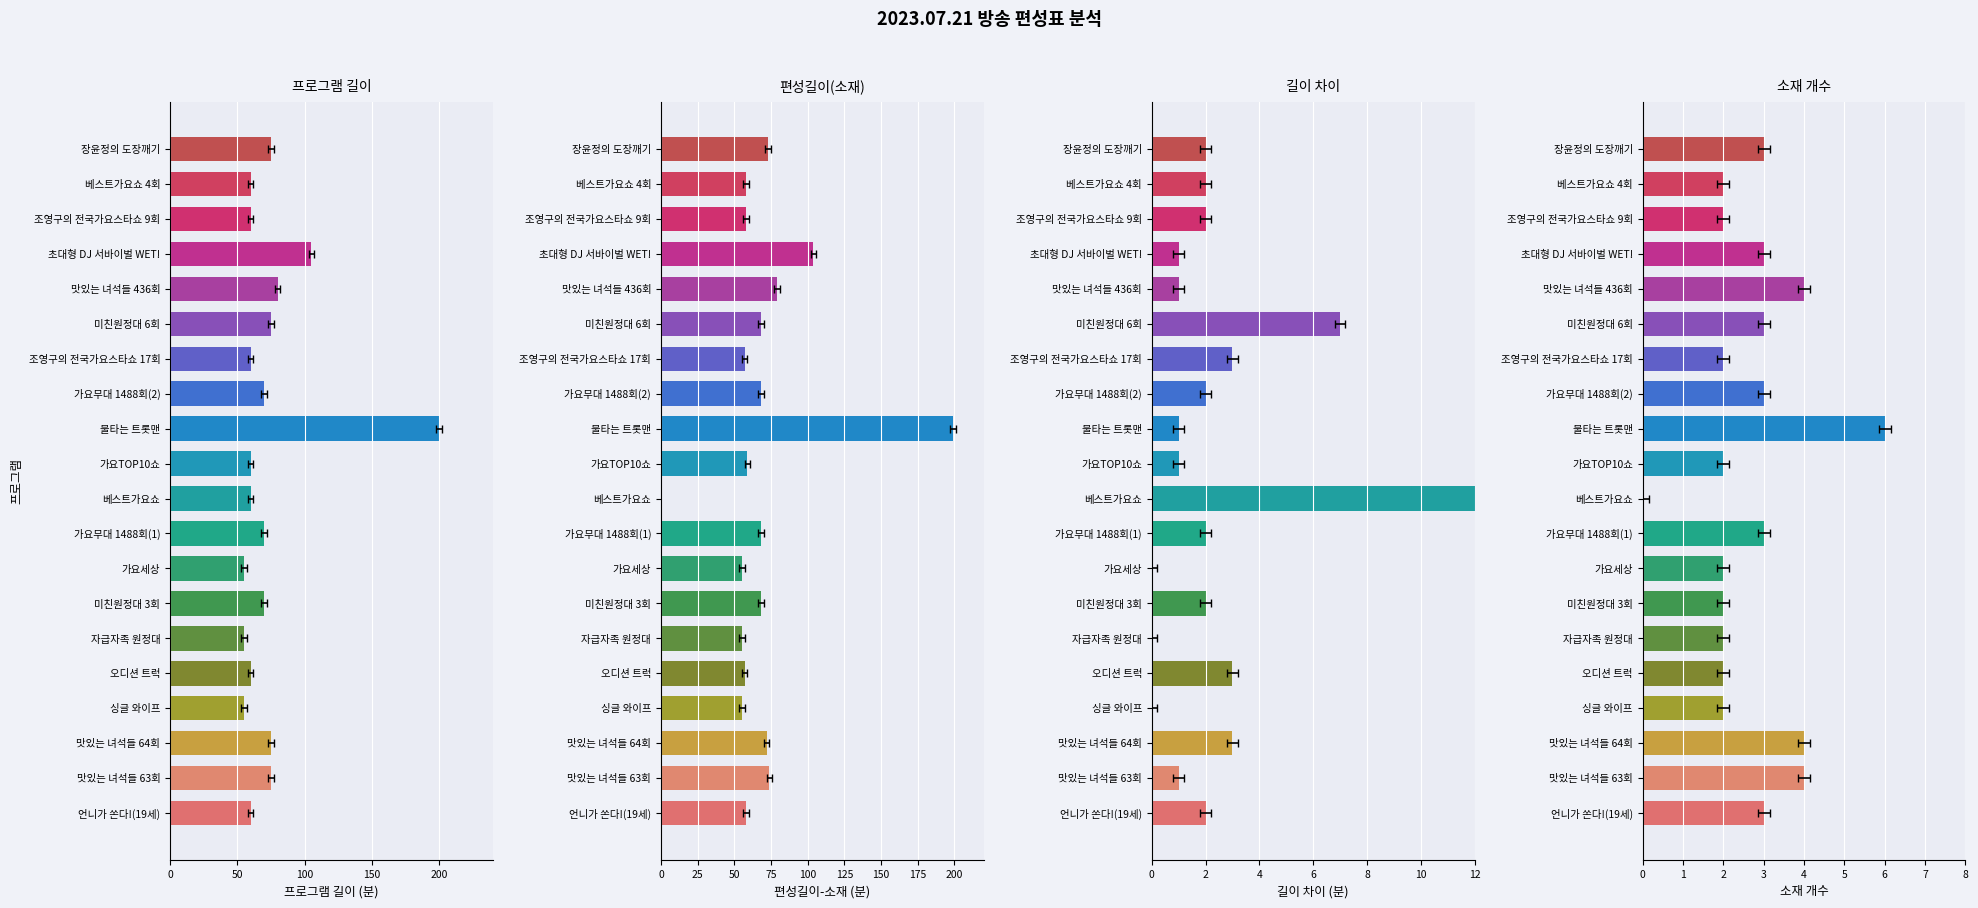

What is the difference between the highest and lowest values at 자급자족 원정대?

55